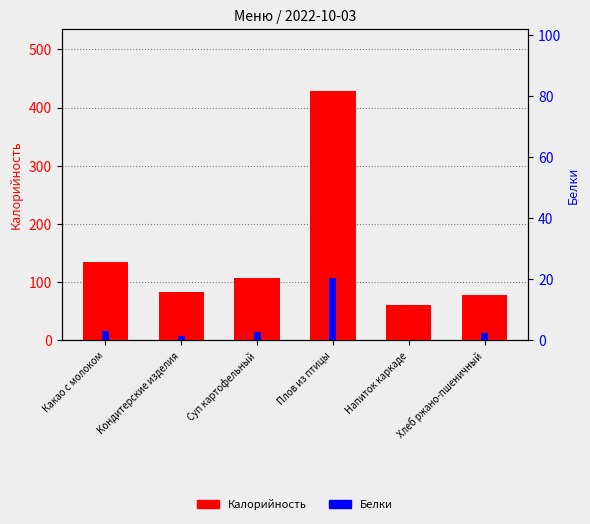

Which series has the largest total across all categories?

Калорийность